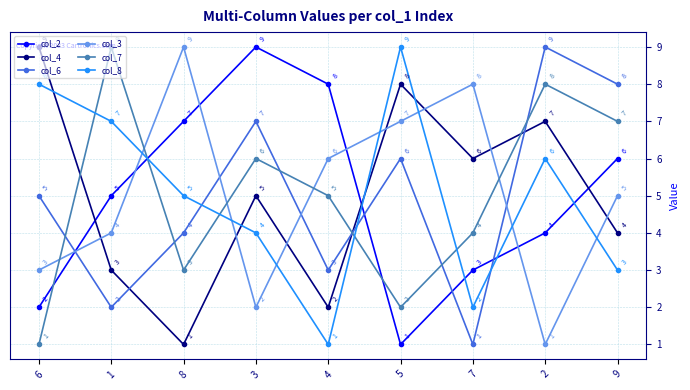

Is the value of col_6 at 5 greater than the value of col_3 at 7?

No